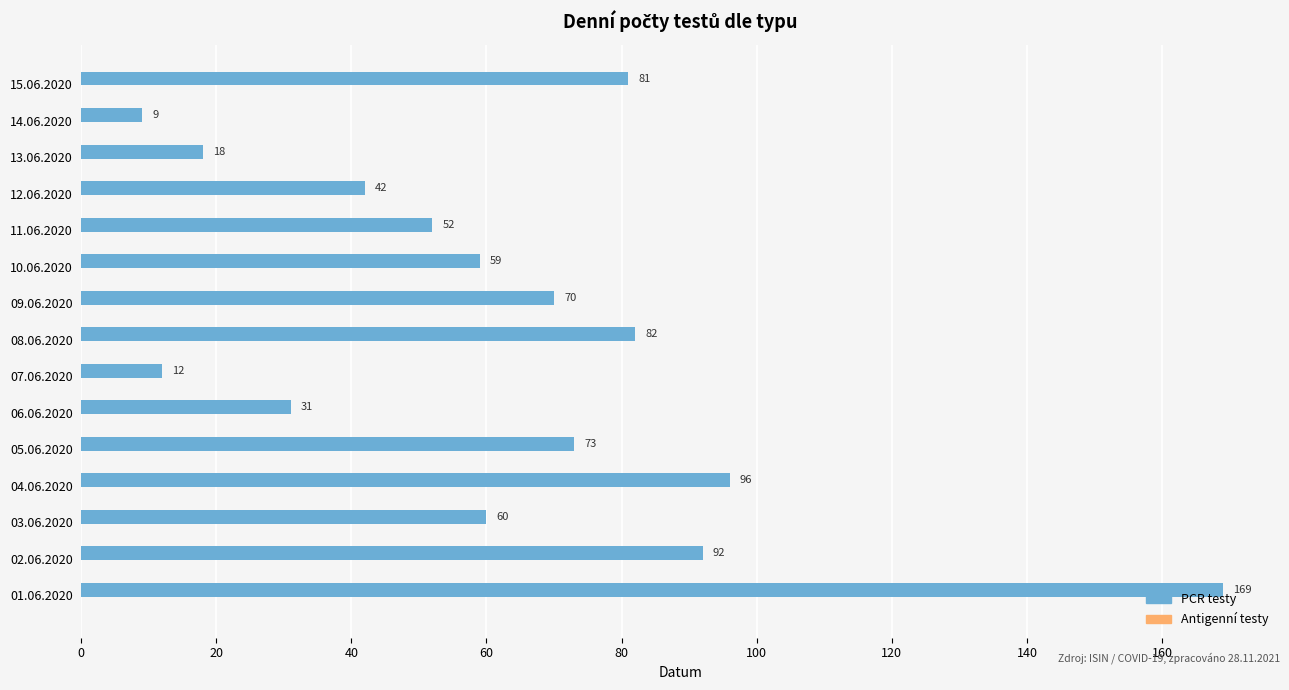

True or false: the data shows 42 at 12.06.2020.

True